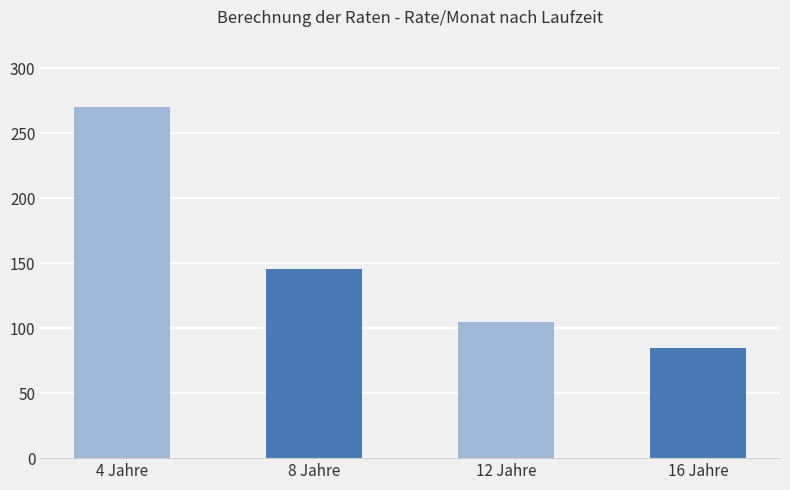

What is the difference between the maximum and minimum values?

185.6